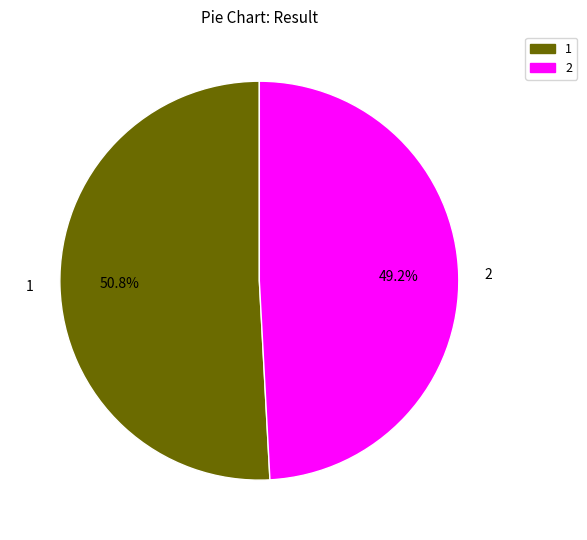

Is 2 the majority of the pie?

No